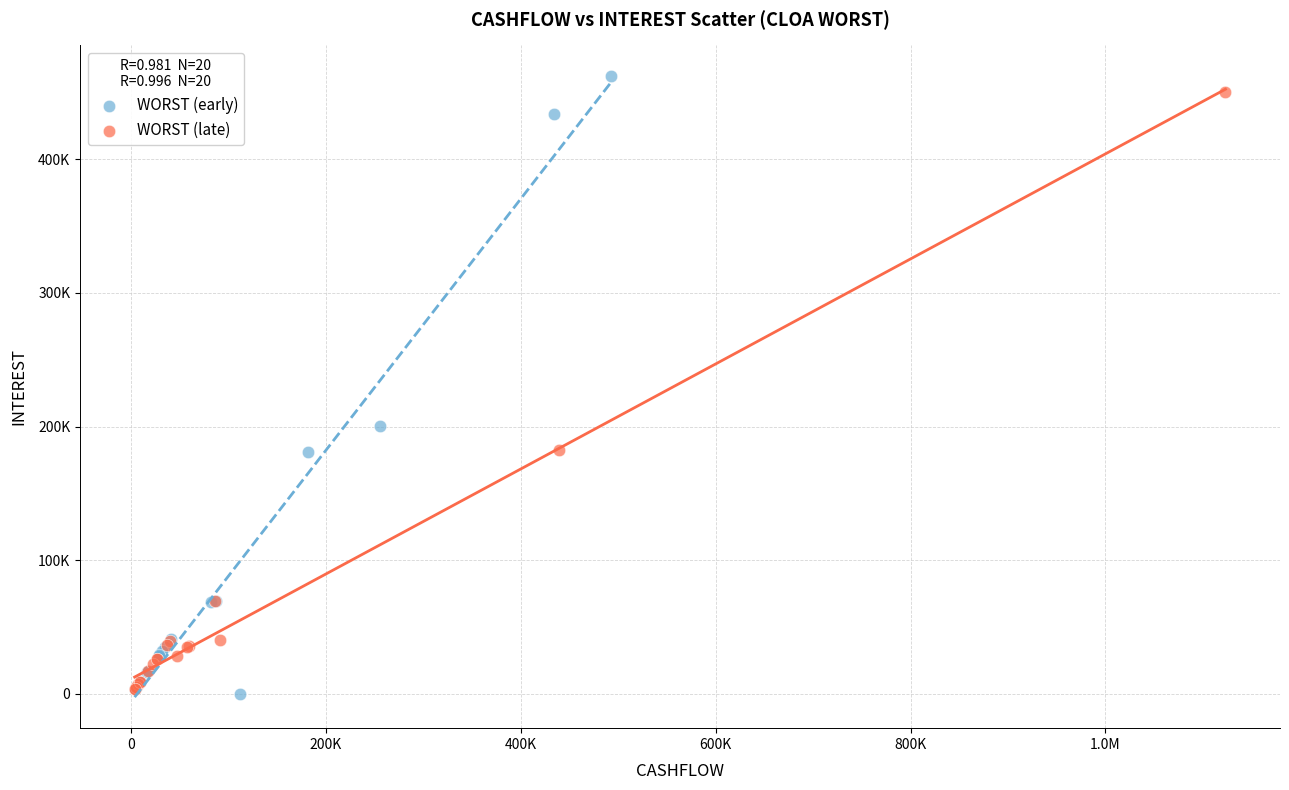

Which series has the widest spread of Y values?

WORST (early)